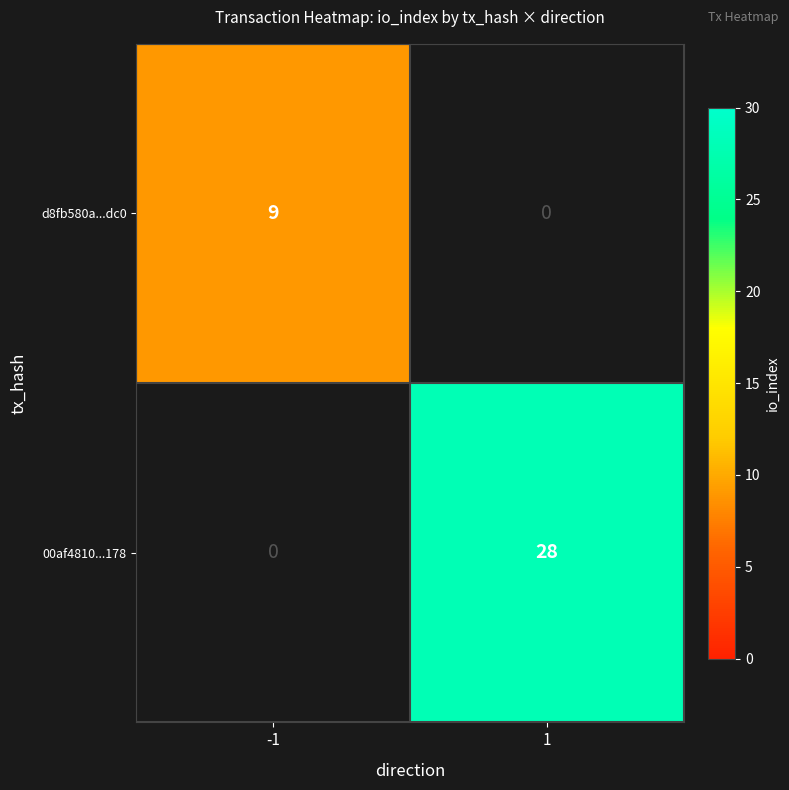

True or false: 00af4810...178 has a value of 49 at 1.

False